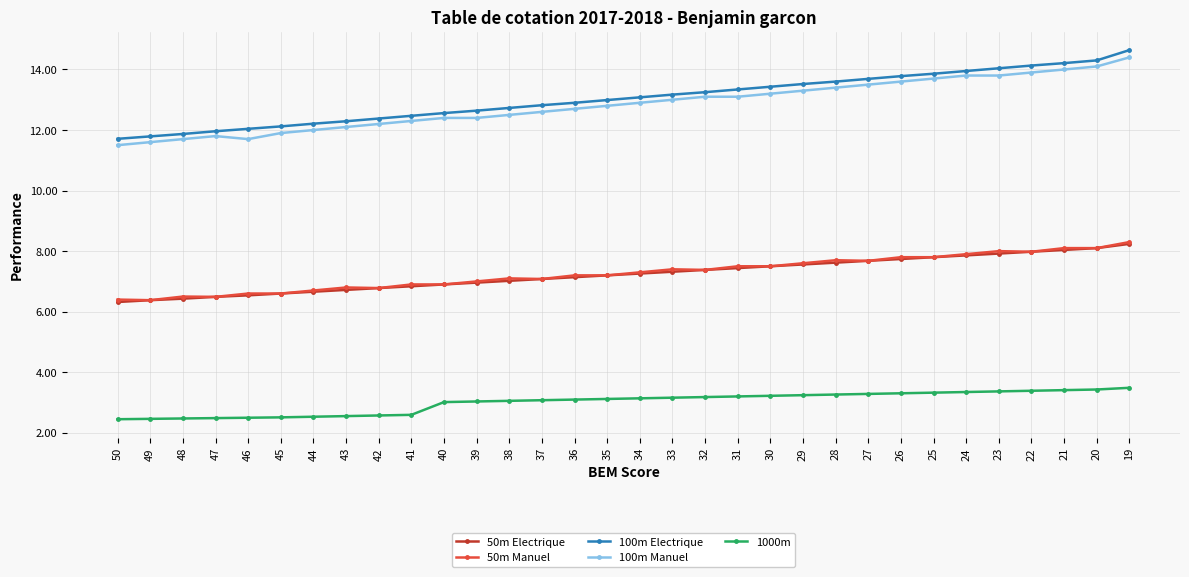

What is the value of the 50m Electrique point at the 2nd from the left?

6.4